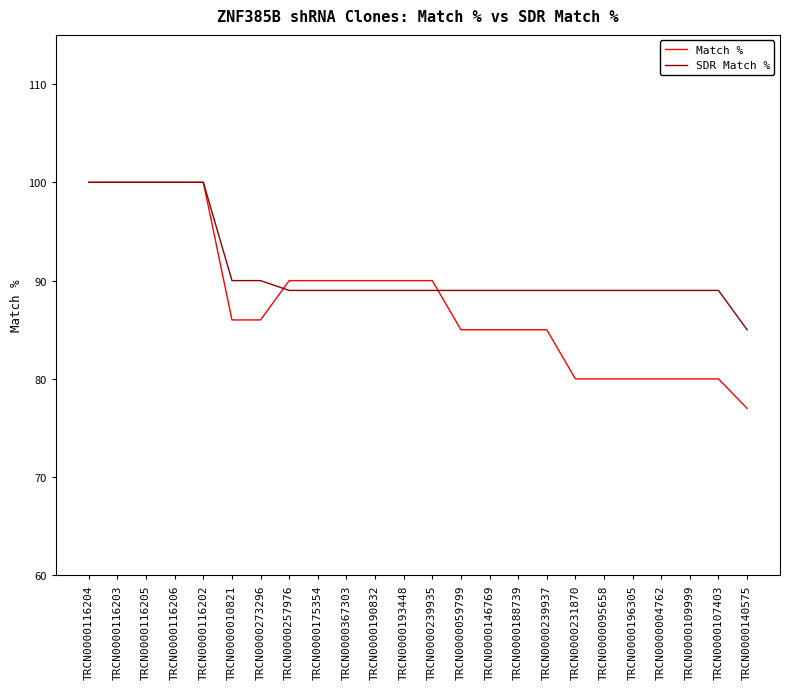

Which series has the largest range (max minus min)?

Match %